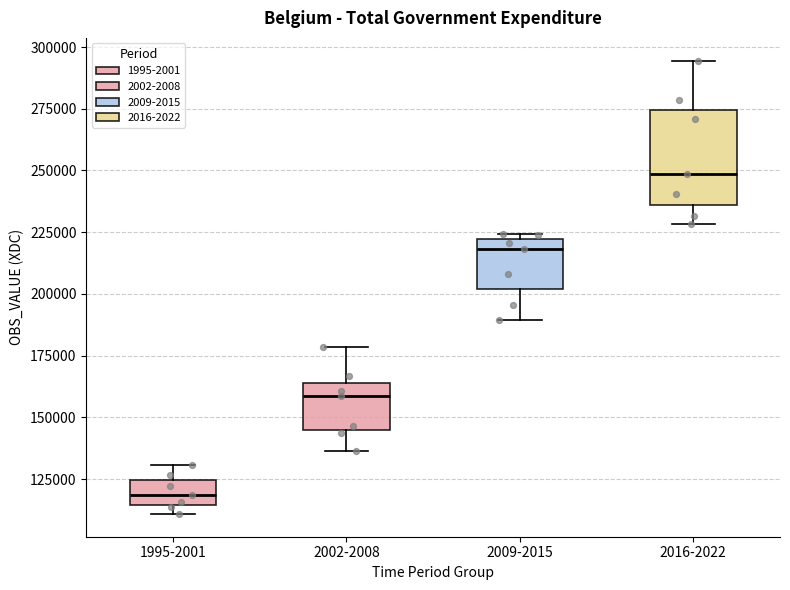

Which box is the tallest, from its lower edge to its upper edge?

2016-2022